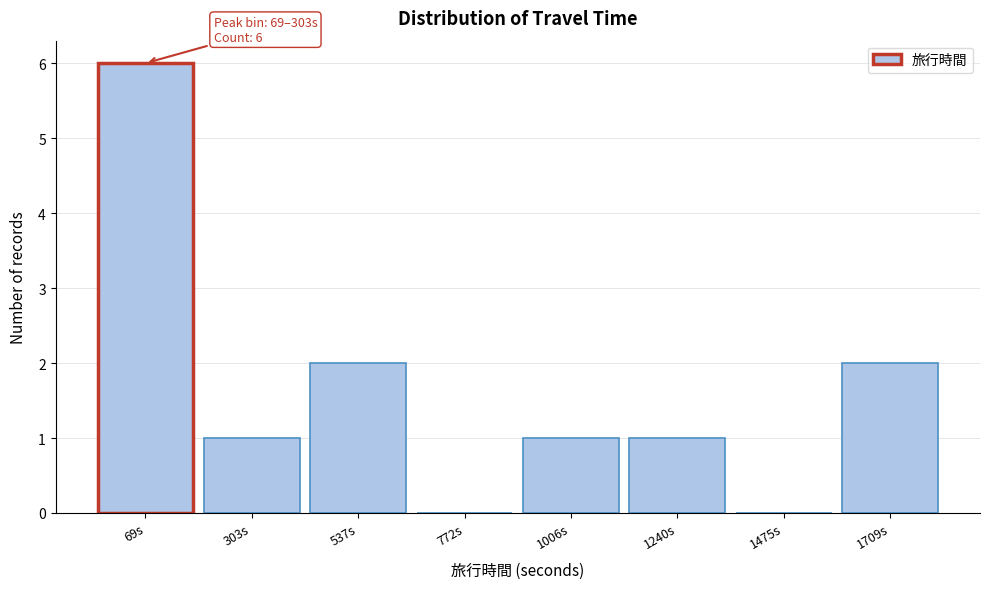

Reading left to right, extract all data points from this chart.

69s=6	303s=1	537s=2	772s=0	1006s=1	1240s=1	1475s=0	1709s=2